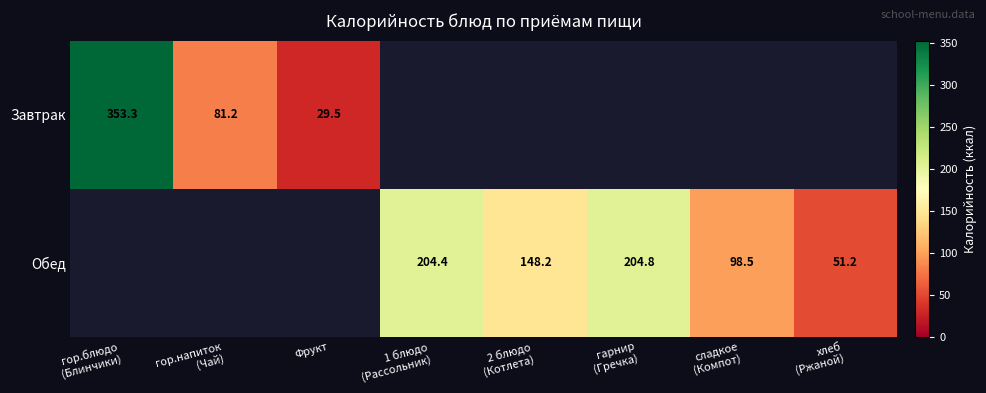

How many values in the Обед series exceed 98?

4